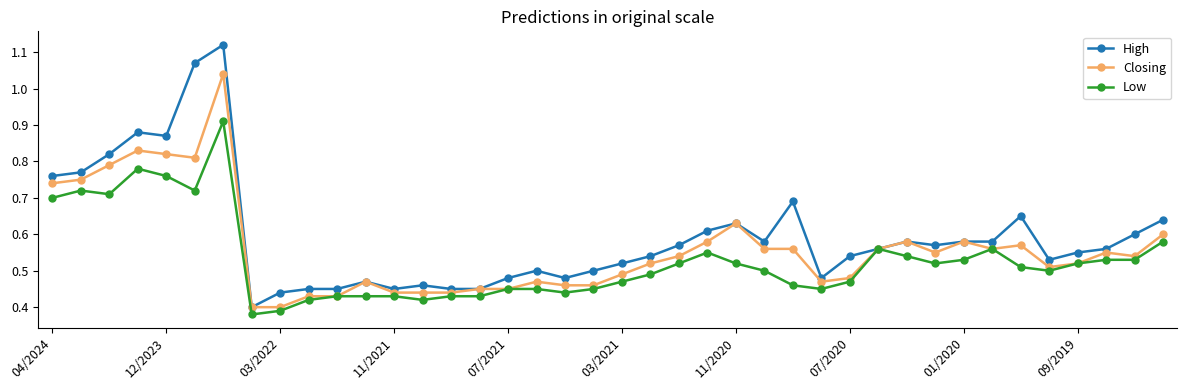

Which series has the largest total across all categories?

High